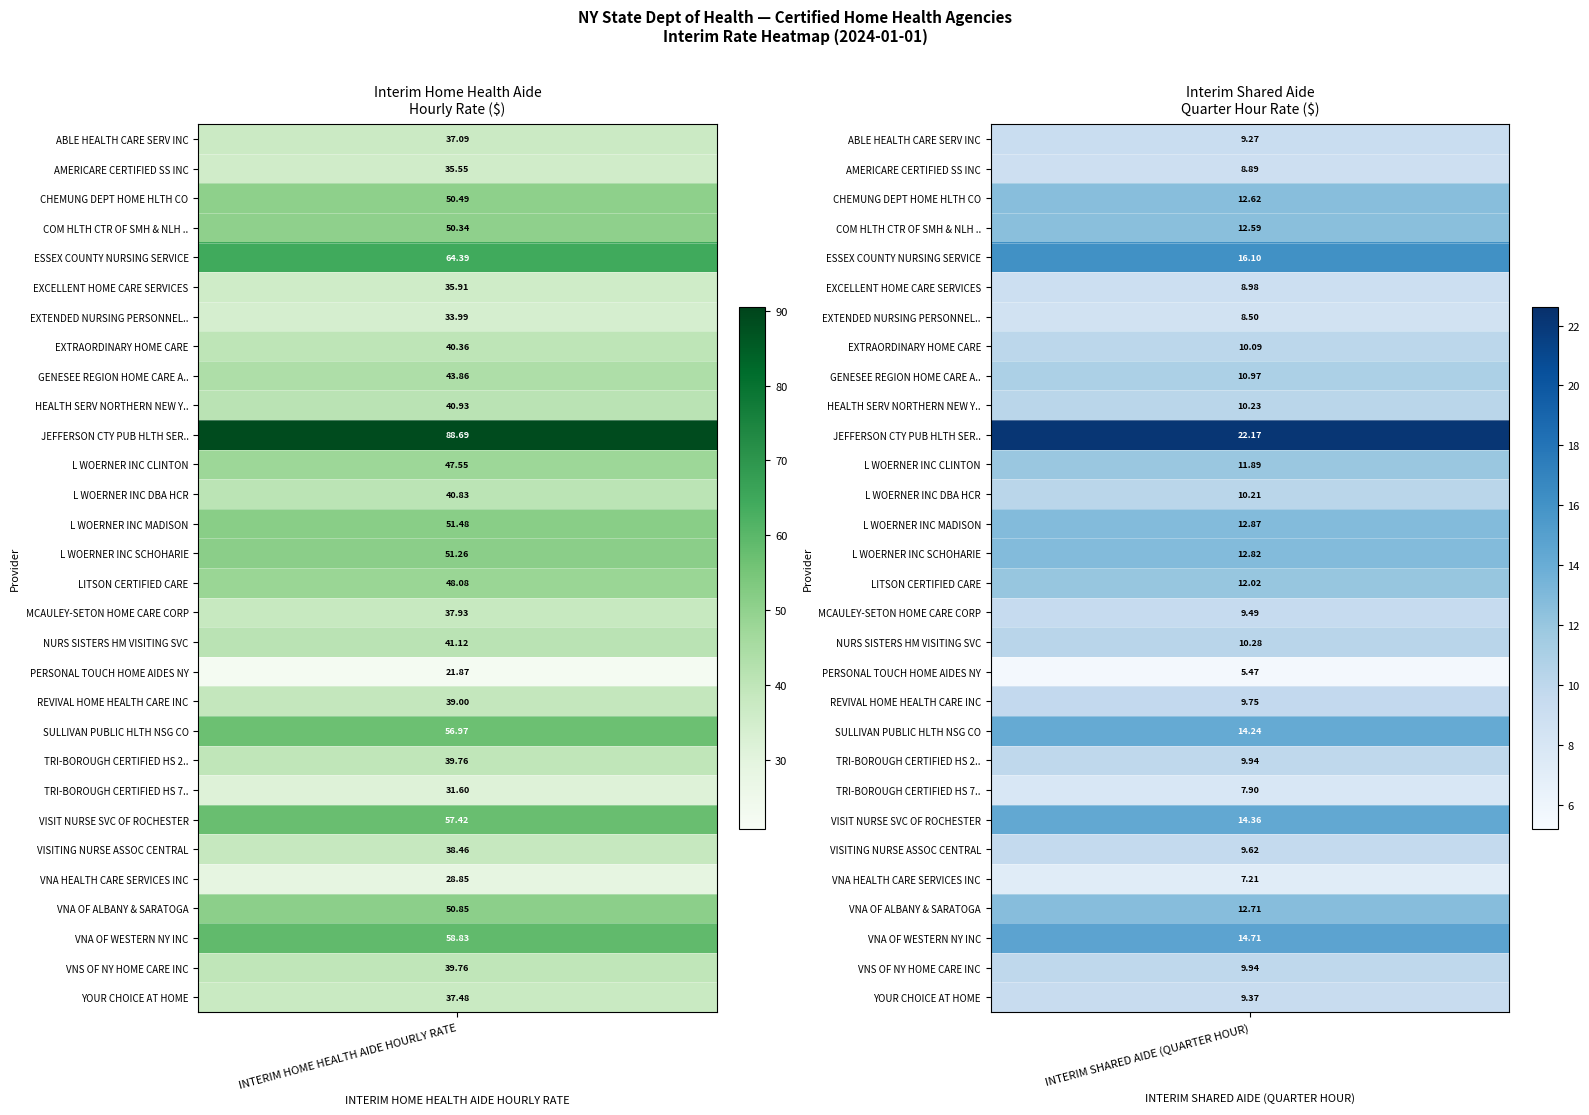

List the series in order of their peak value, highest first.

JEFFERSON CTY PUB HLTH SERVIC, ESSEX COUNTY NURSING SERVICE, VNA OF WESTERN NY INC, VISIT NURSE SVC OF ROCHESTER, SULLIVAN PUBLIC HLTH NSG CO, L WOERNER INC MADISON, L WOERNER INC SCHOHARIE, VNA OF ALBANY & SARATOGA, CHEMUNG DEPT HOME HLTH CO, COM HLTH CTR OF SMH & NLH INC, LITSON CERTIFIED CARE, L WOERNER INC CLINTON, GENESEE REGION HOME CARE ASSC, NURS SISTERS HM VISITING SVC, HEALTH SERV NORTHERN NEW YORK, L WOERNER INC DBA HCR, EXTRAORDINARY HOME CARE, TRI-BOROUGH CERTIFIED HS 2952604, VNS OF NY HOME CARE INC, REVIVAL HOME HEALTH CARE INC, VISITING NURSE ASSOC CENTRAL, MCAULEY-SETON HOME CARE CORP, YOUR CHOICE AT HOME, ABLE HEALTH CARE SERV INC, EXCELLENT HOME CARE SERVICES, AMERICARE CERTIFIED SS INC, EXTENDED NURSING PERSONNEL CHHA, TRI-BOROUGH CERTIFIED HS 7001642, VNA HEALTH CARE SERVICES INC, PERSONAL TOUCH HOME AIDES NY